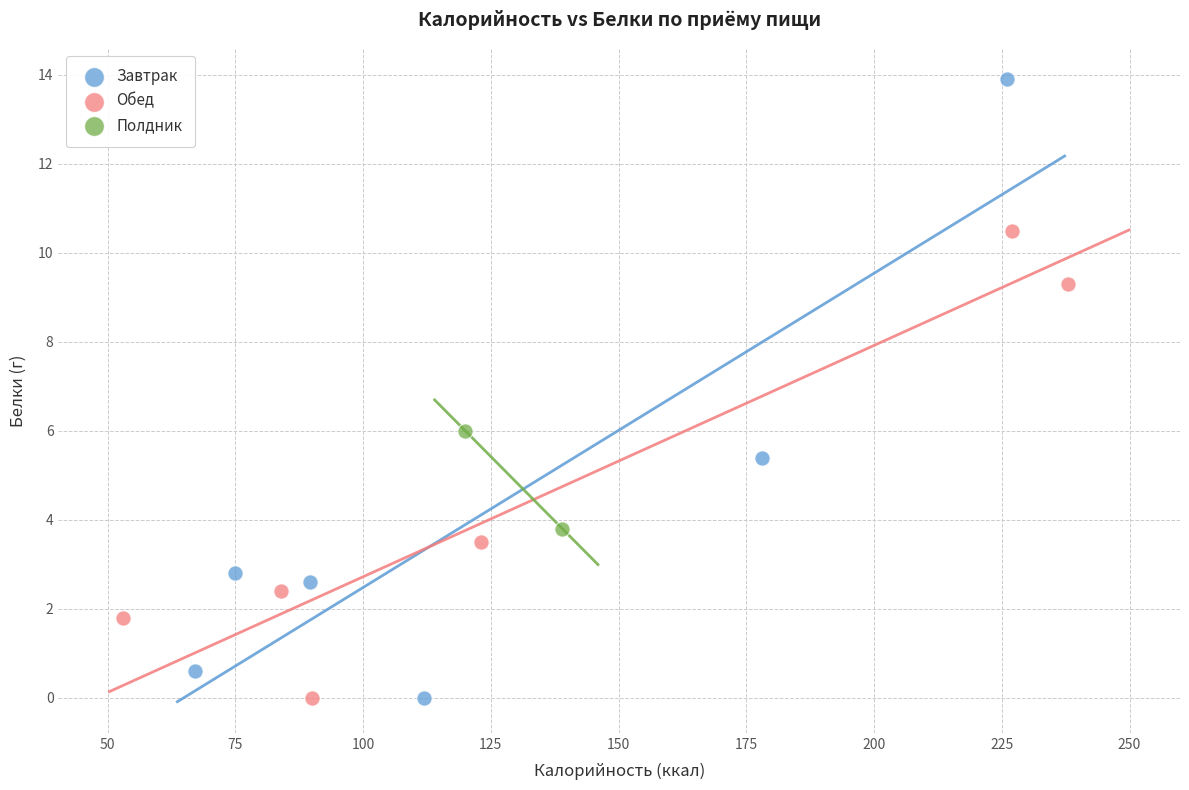

Which series has the widest spread of Y values?

Завтрак